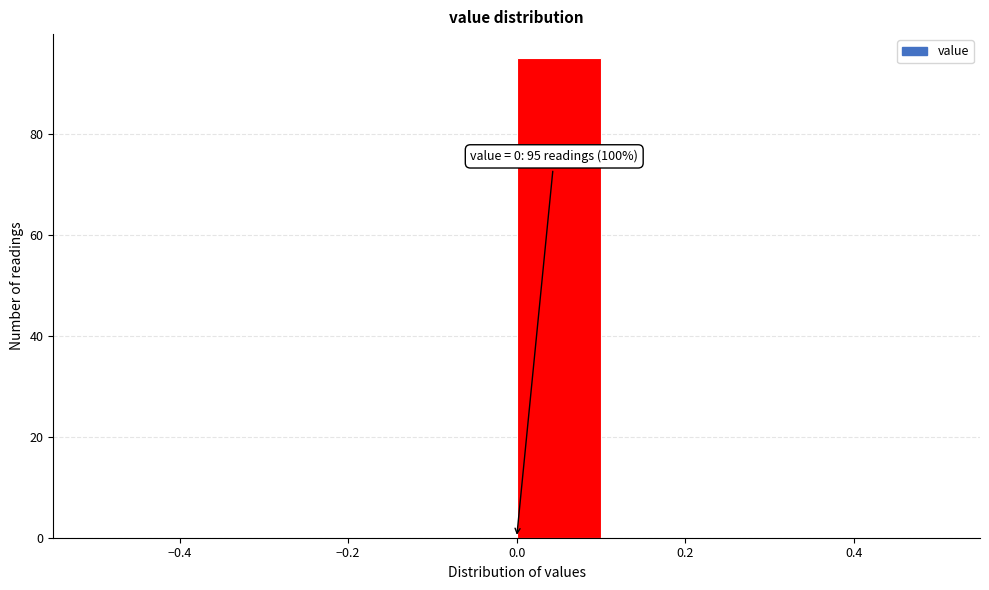

Over which range of the x-axis is the bar tallest?

0.0 to 0.1